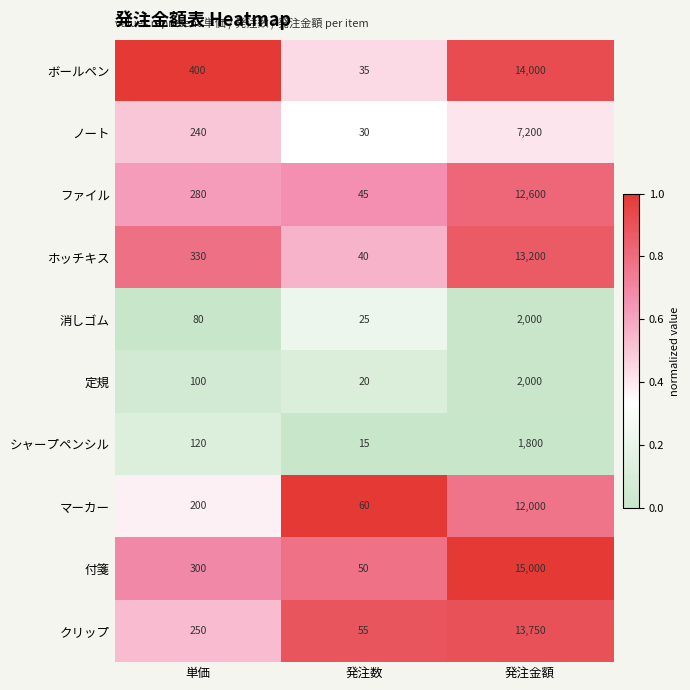

True or false: 付箋 has a value of 532 at 単価.

False